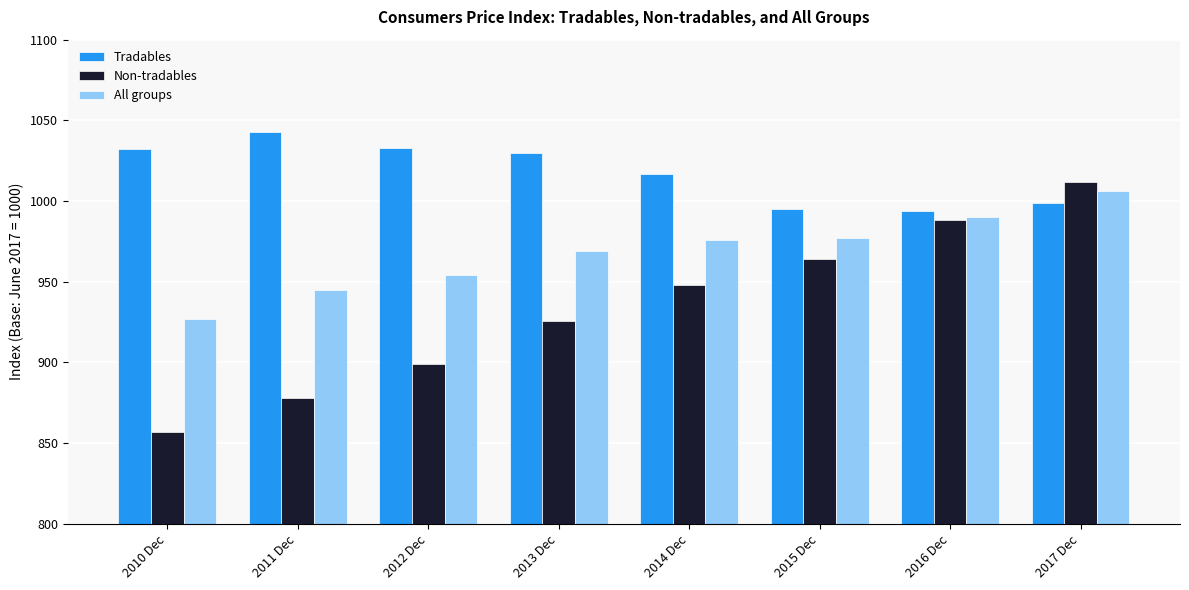

Read the All groups value at 2015 Dec, to the nearest 10.

980